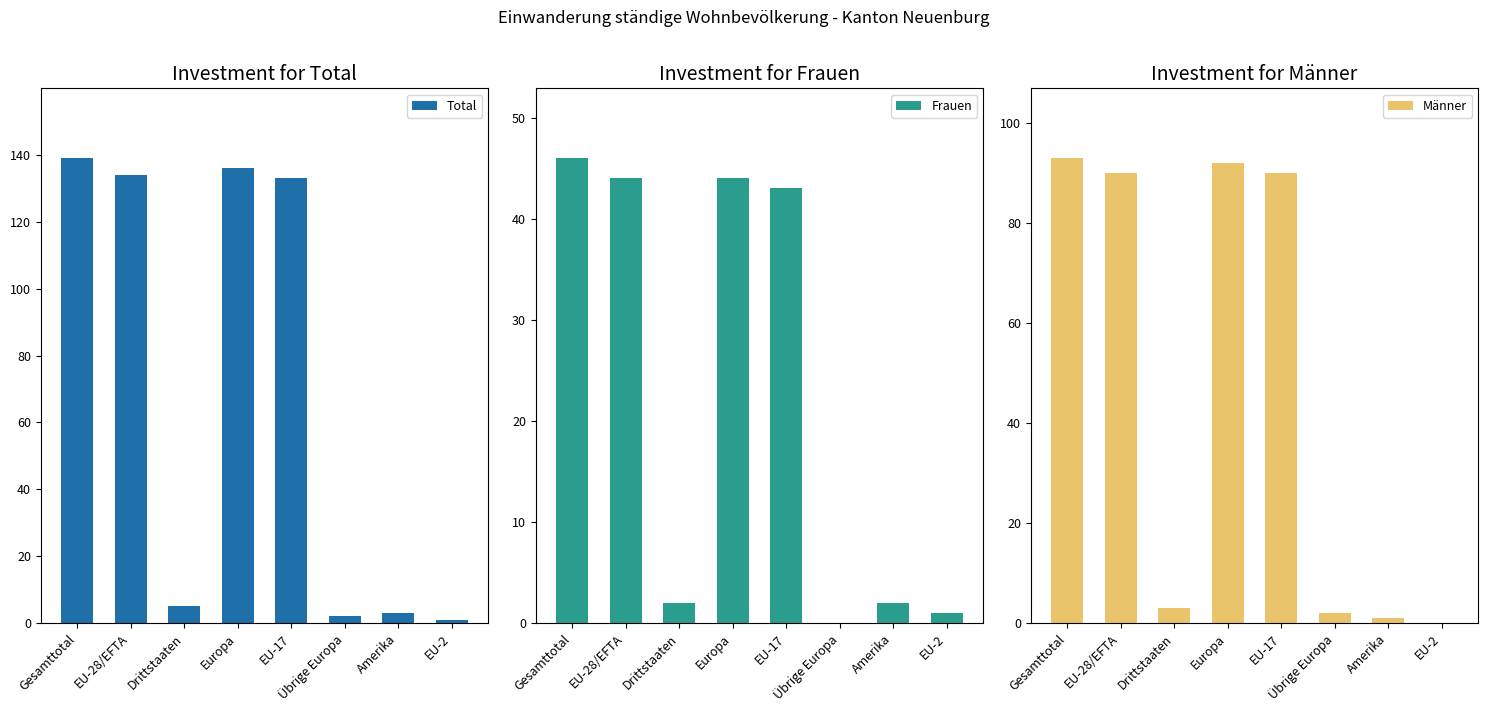

What is the value of the Total bar at the 7th from the left?

3